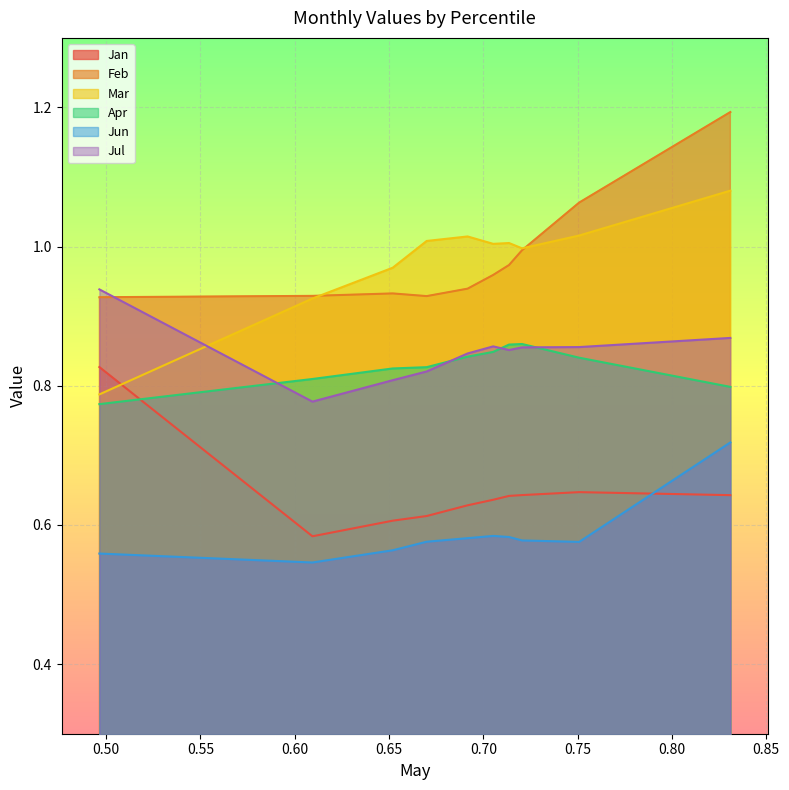

In Feb, how many points are lower than both neighbors (excluding endpoints)?

1